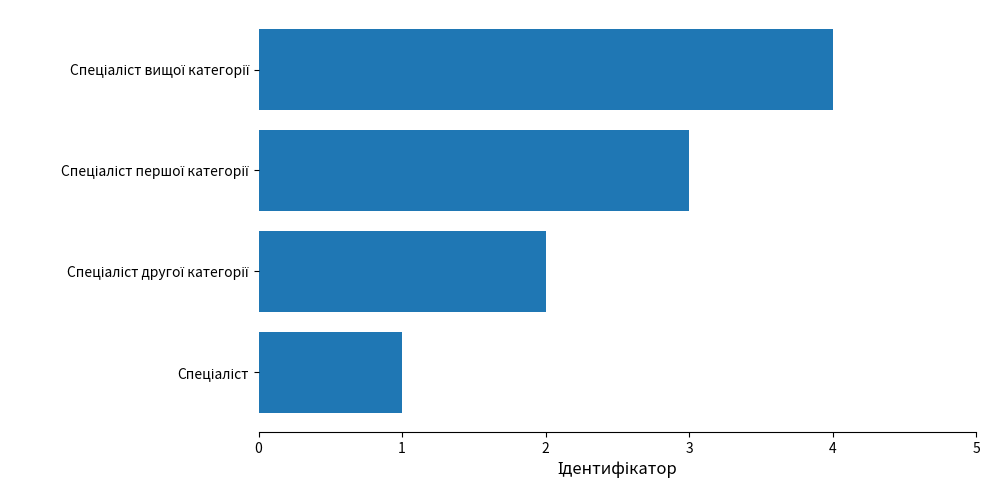

What is the maximum value shown in the chart?

4